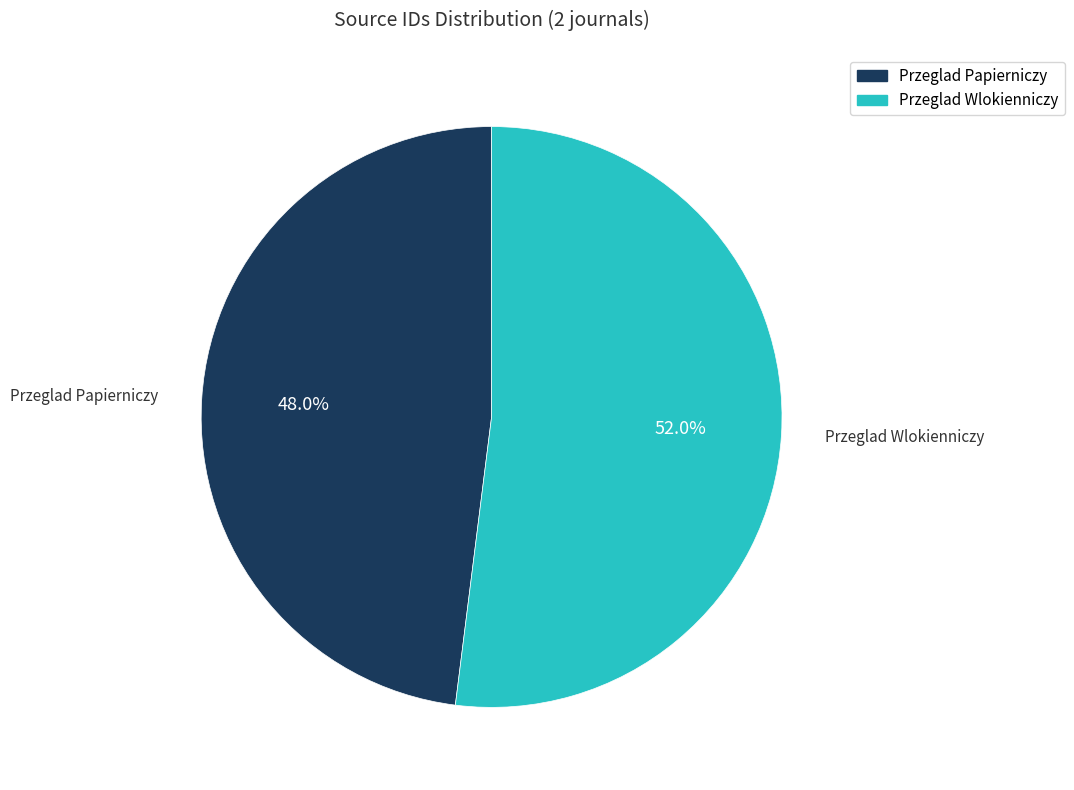

True or false: Przeglad Wlokienniczy accounts for 52% of the total.

True